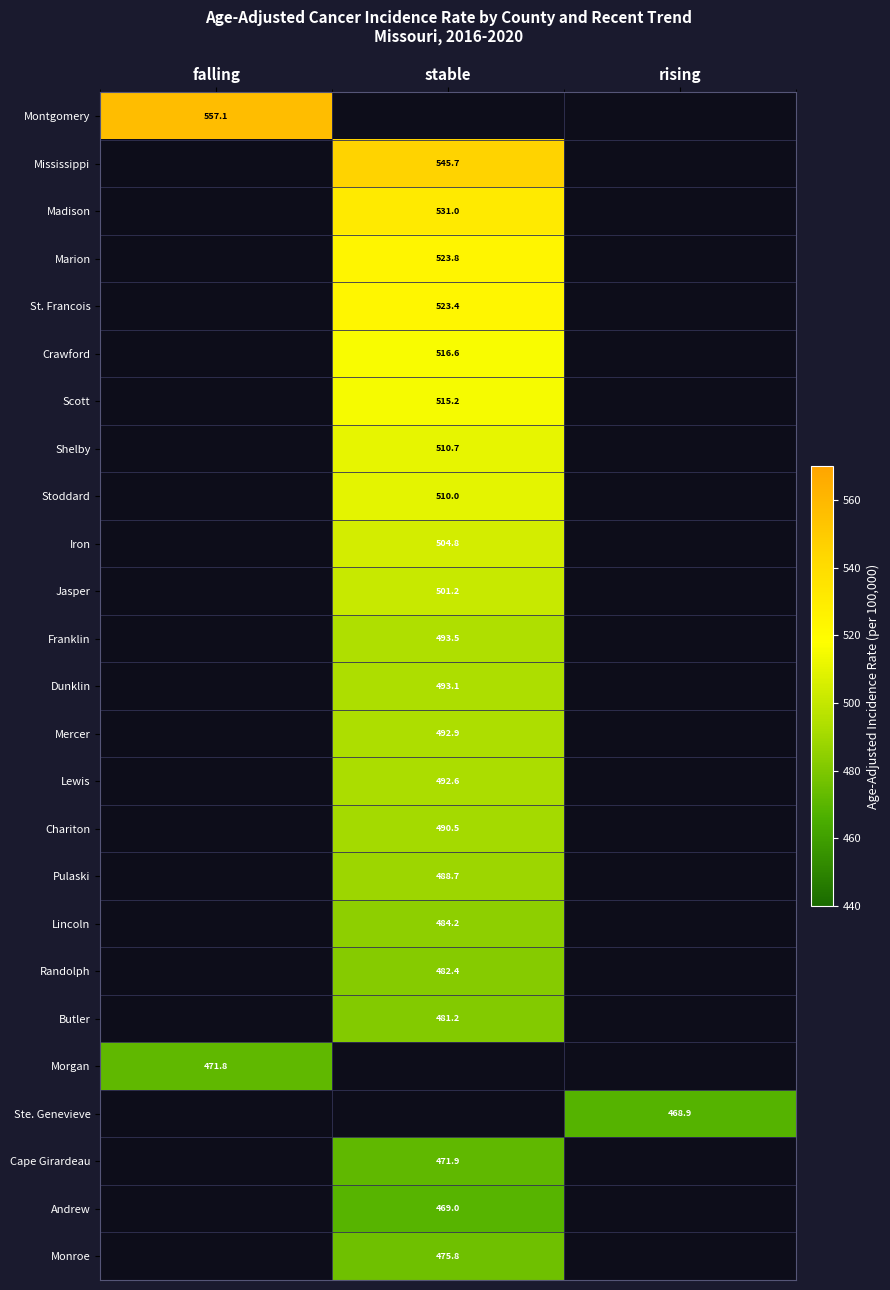

The value of Mississippi at stable is 545.7. True or false?

True